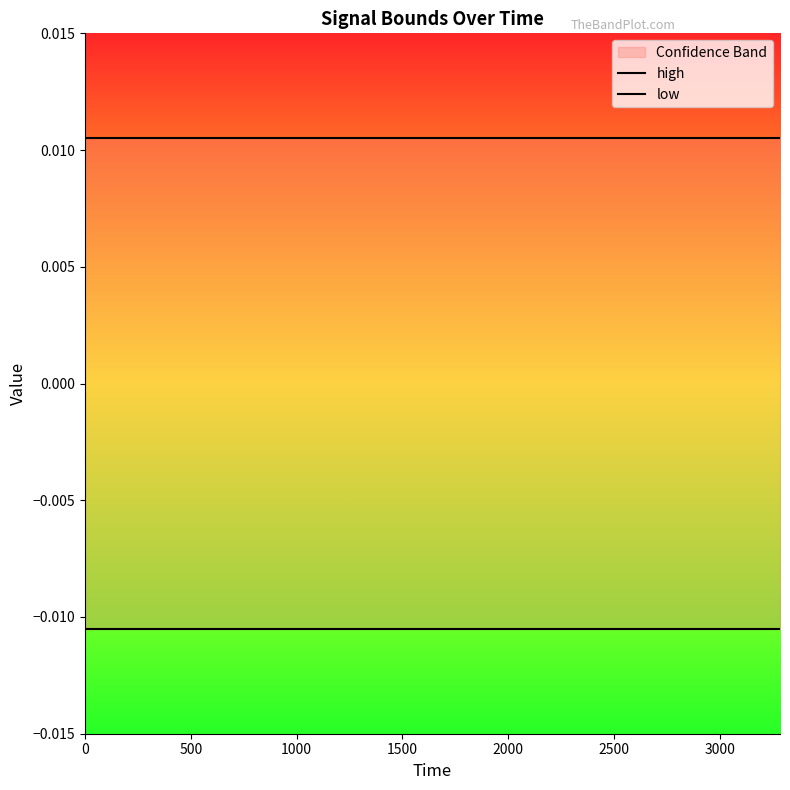

What are all the series names shown in the legend?

high, low